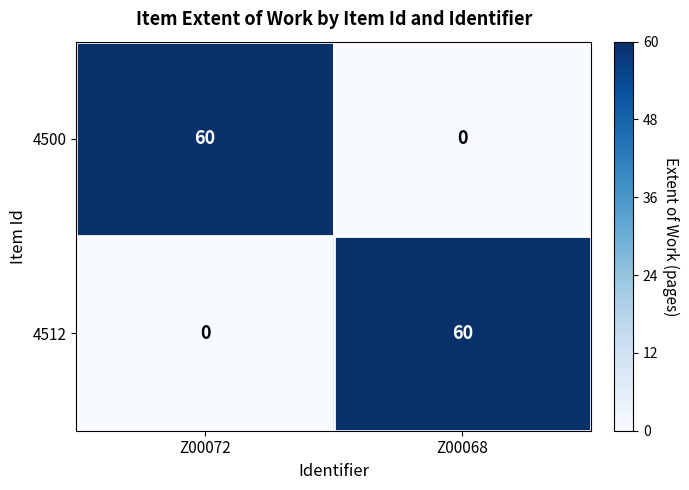

At how many categories does at least one series exceed 0?

2